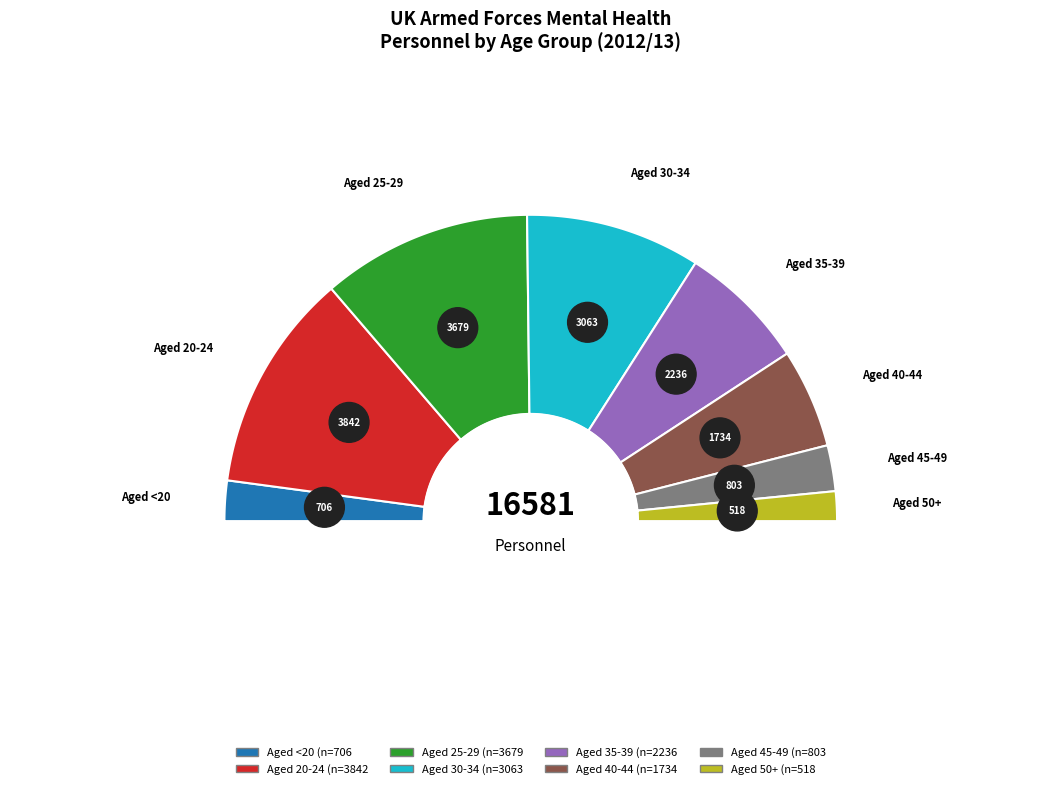

True or false: Aged 25-29 accounts for 29% of the total.

False